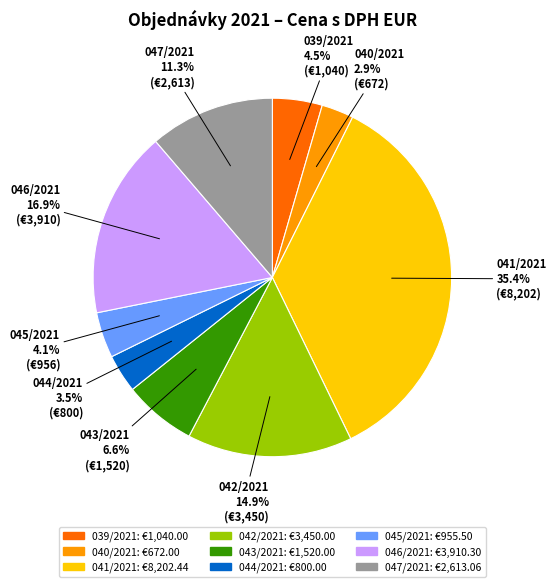

Between 043/2021 and 047/2021, which is larger?

047/2021